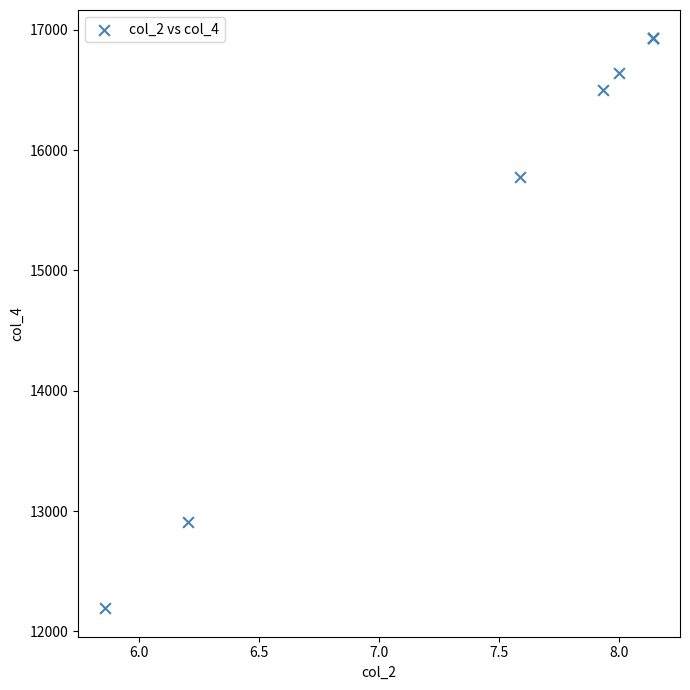

What Y value in the scatter plot is closest to 14560?

15779.3